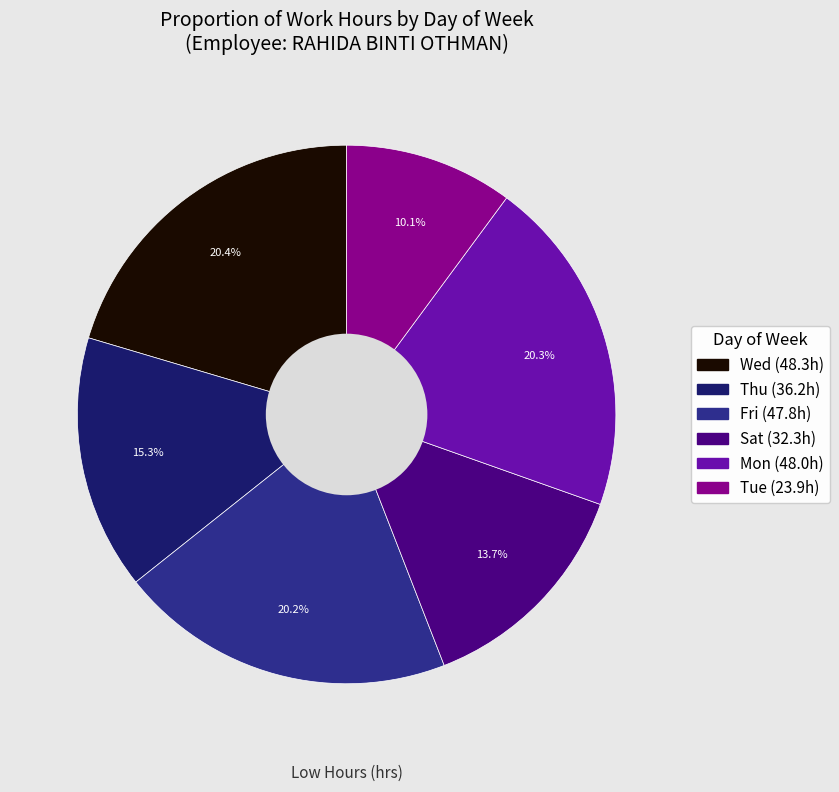

Which category has the smallest portion of the pie?

Tue